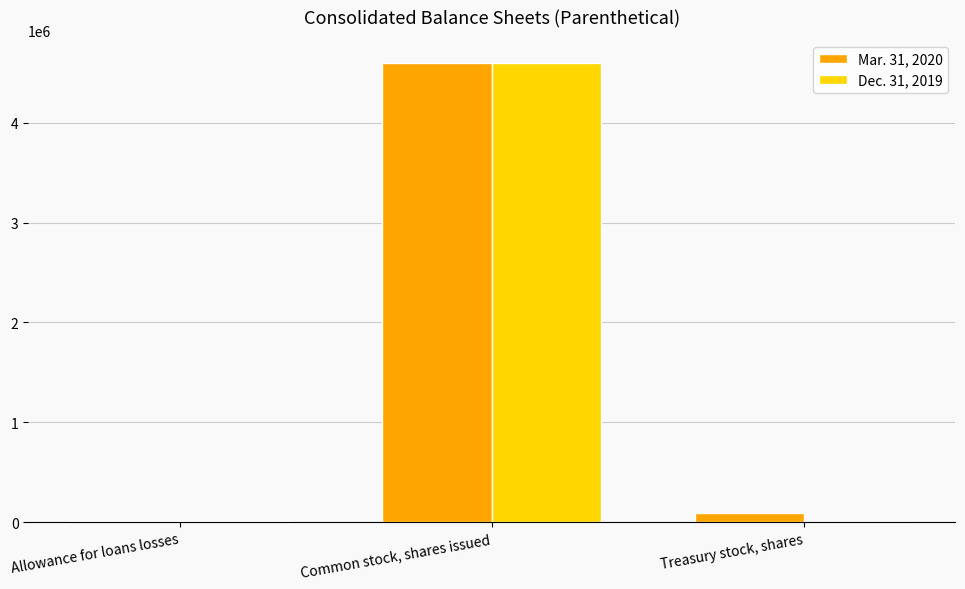

What is the total value across all series at Common stock, shares issued?

9197928